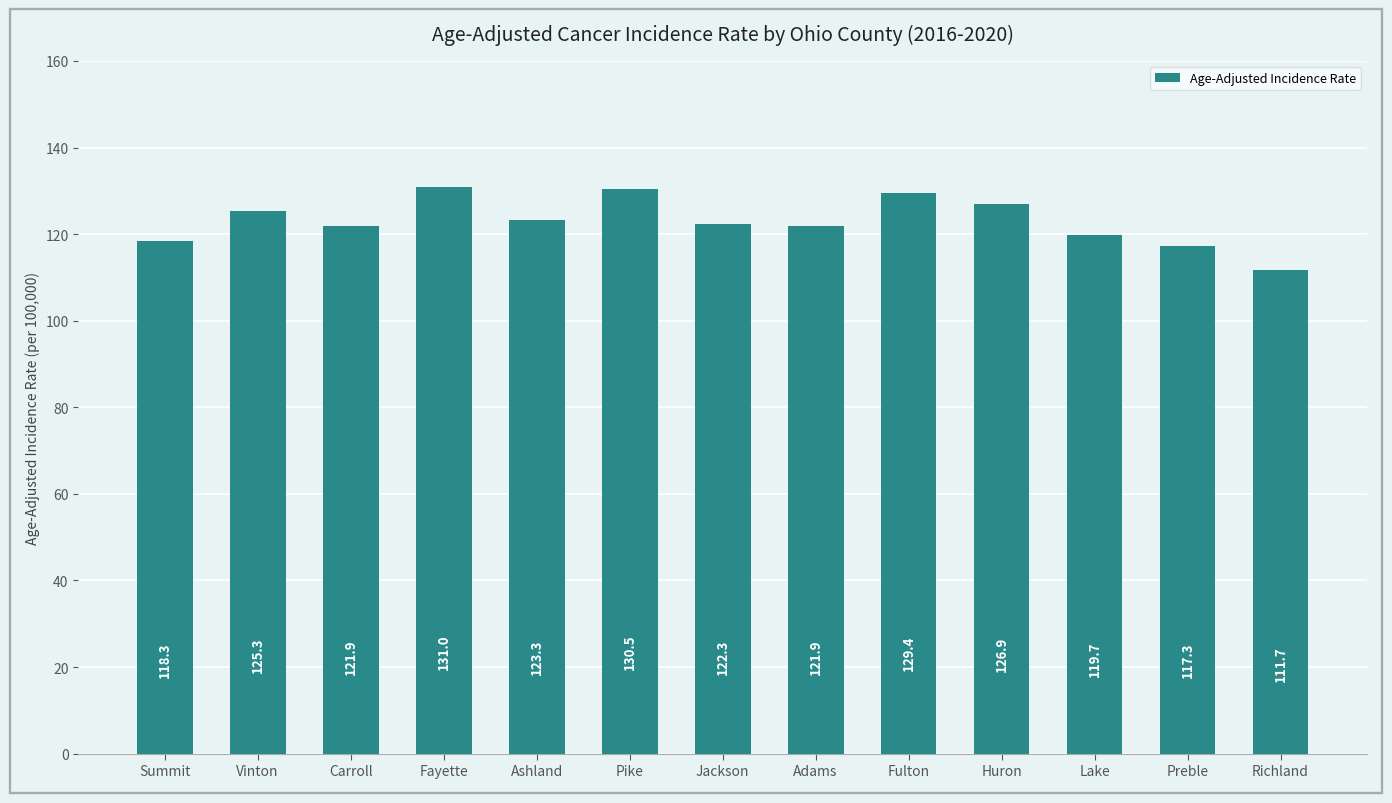

Reading left to right, transcribe all the data shown in this chart.

118.3	125.3	121.9	131.0	123.3	130.5	122.3	121.9	129.4	126.9	119.7	117.3	111.7